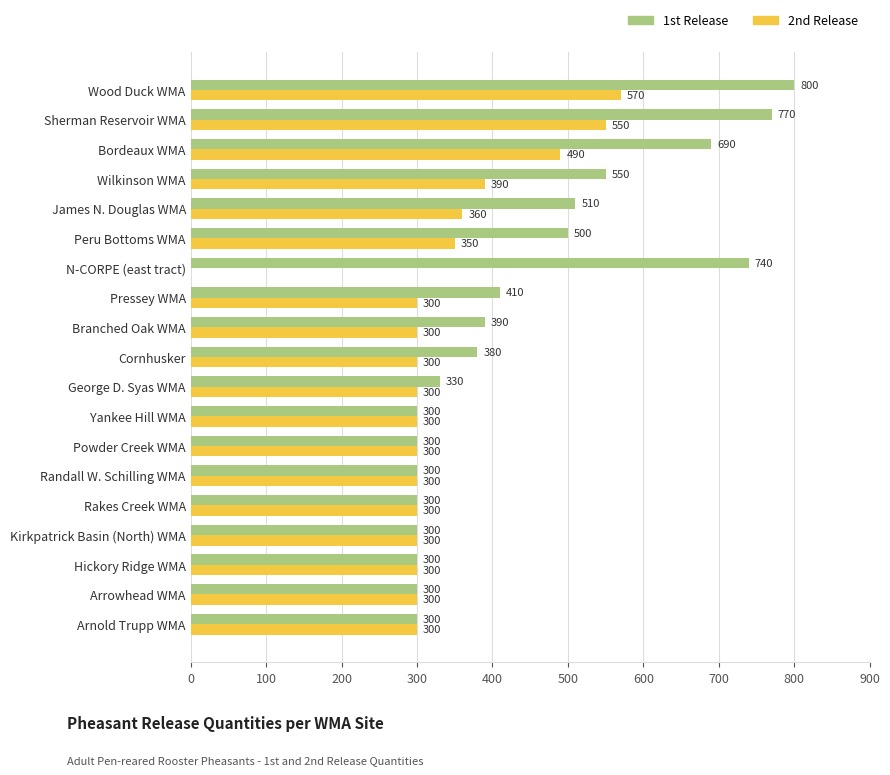

Which series has the largest range (max minus min)?

2nd Release